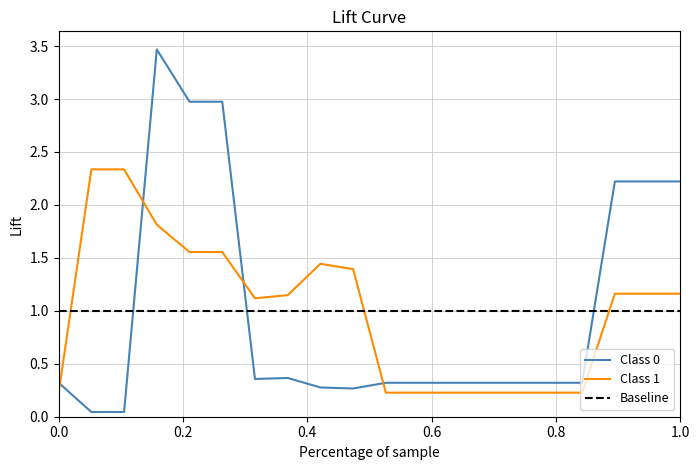

True or false: Ціна has a value of 1.7 at 247052180.

False